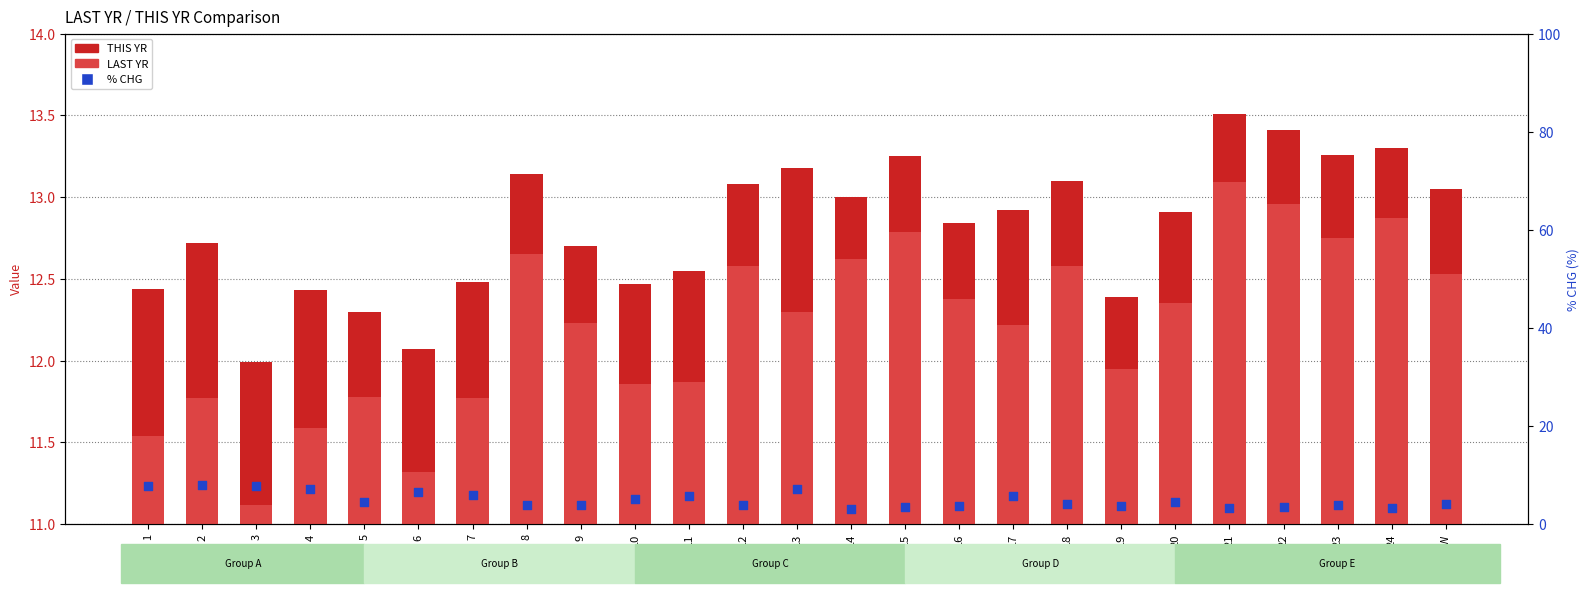

What is the total value across all series at 19?

28.0